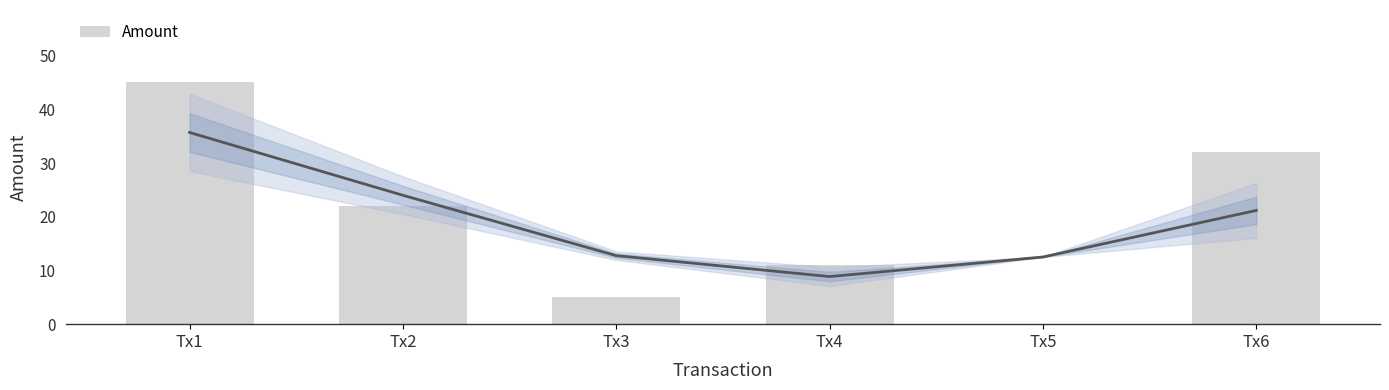

What is the value of the 1st bar from the left?

45